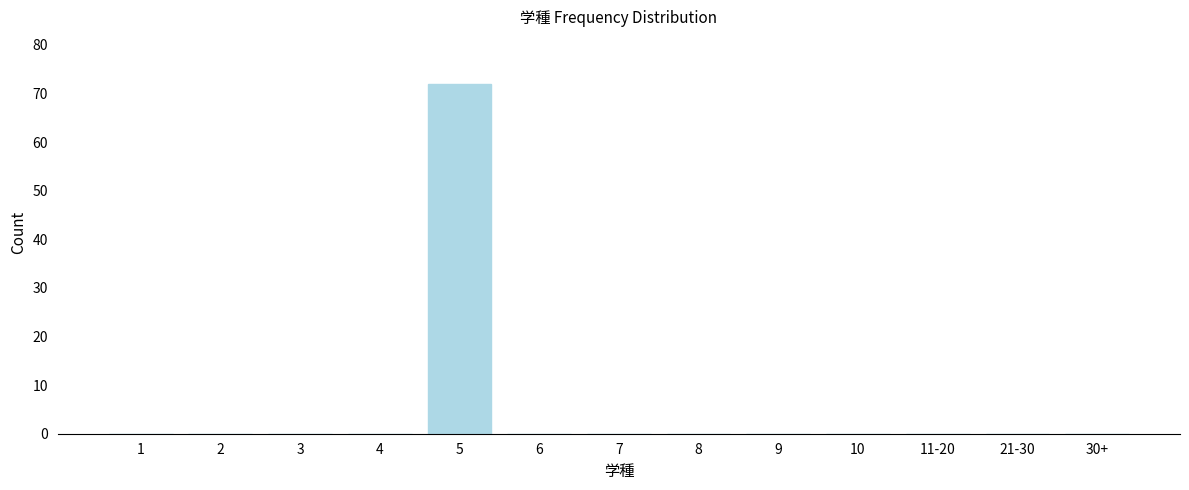

Reading left to right, transcribe all the data shown in this chart.

1=0	2=0	3=0	4=0	5=72	6=0	7=0	8=0	9=0	10=0	11-20=0	21-30=0	30+=0